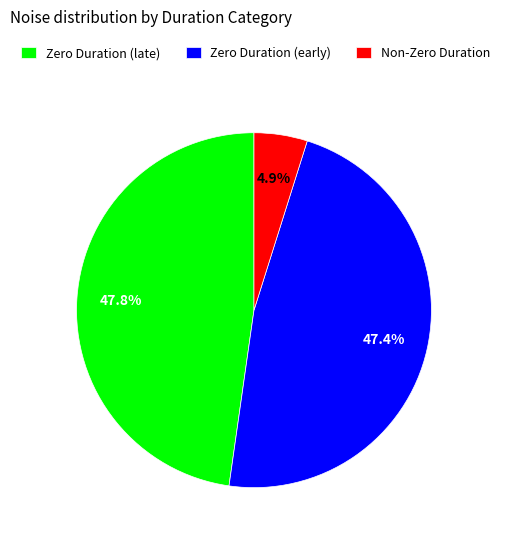

Between Zero Duration (early) and Non-Zero Duration, which is larger?

Zero Duration (early)